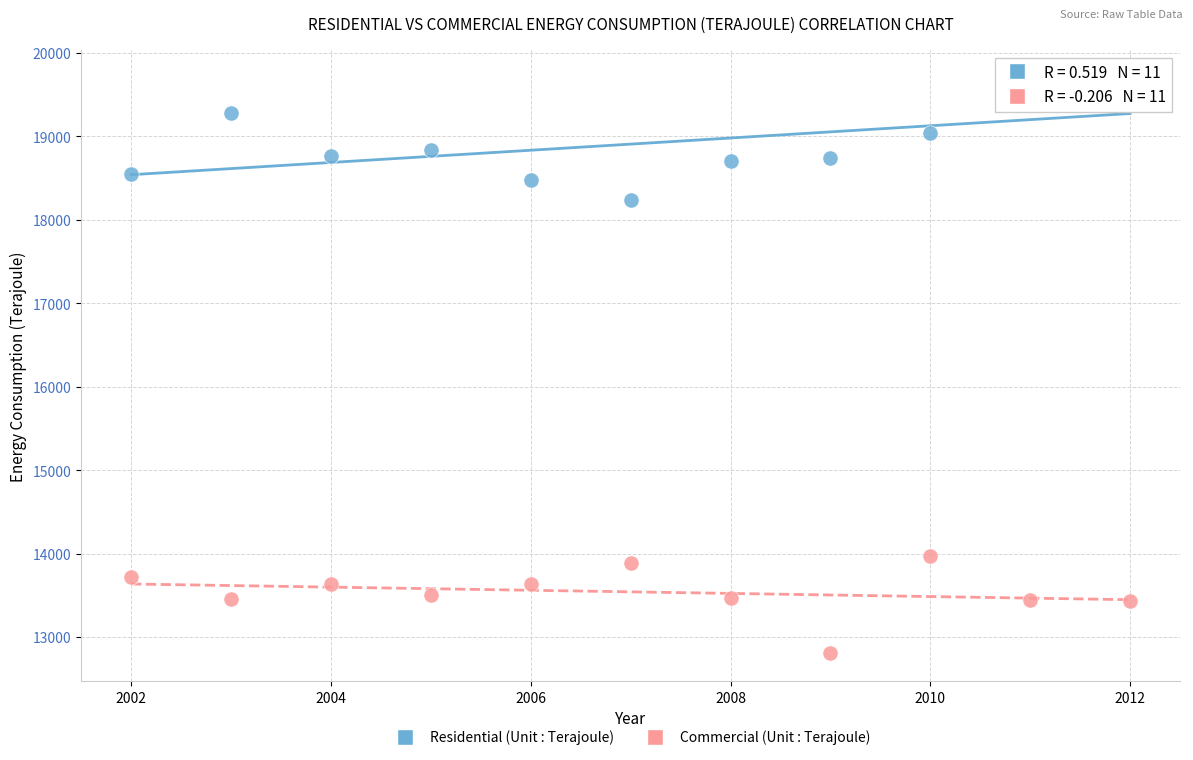

Across all series, what Y value is closest to 16253?

18238